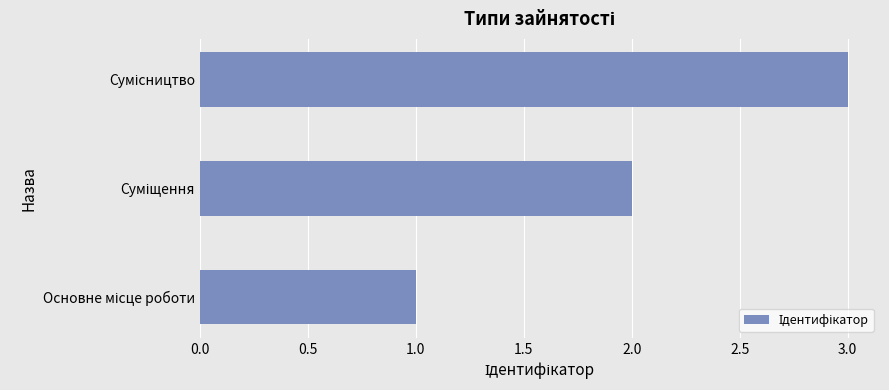

What is the maximum value shown in the chart?

3